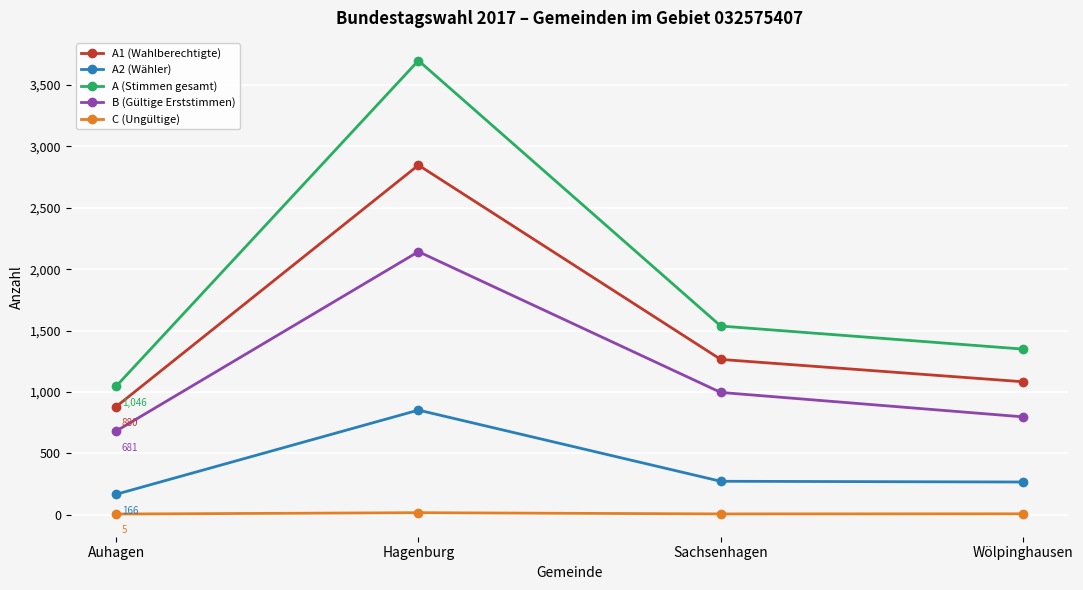

What is the minimum value for C (Ungültige)?

5